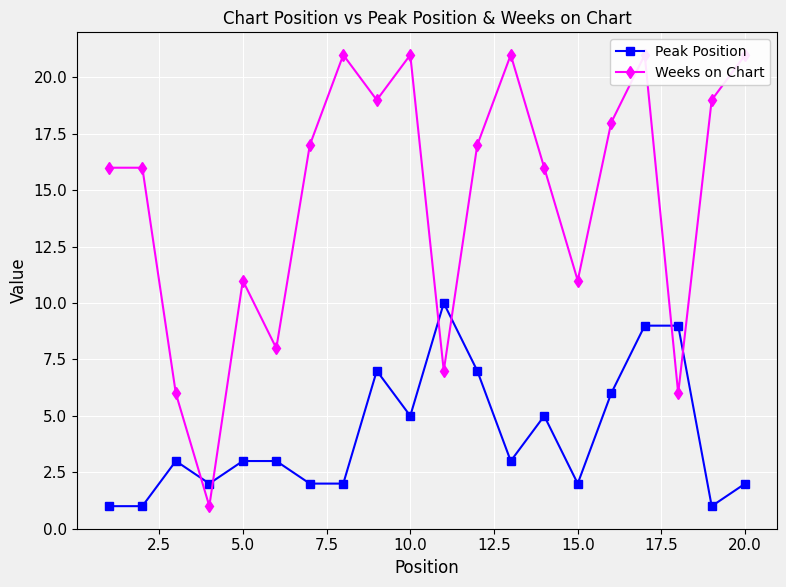

True or false: Peak Position has more than 0 points higher than both neighbors.

True